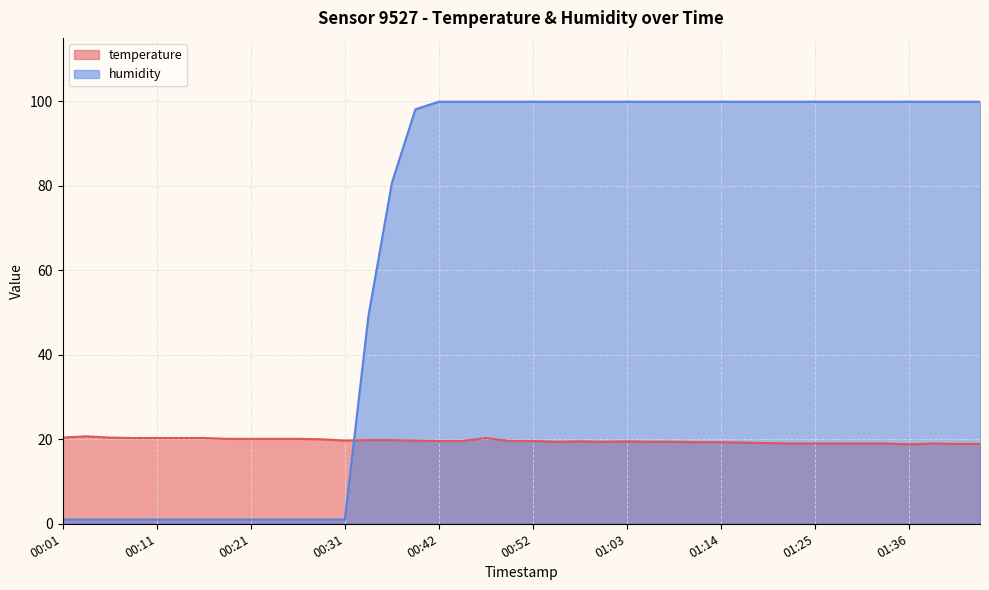

How many values in the humidity series are below 99?

16